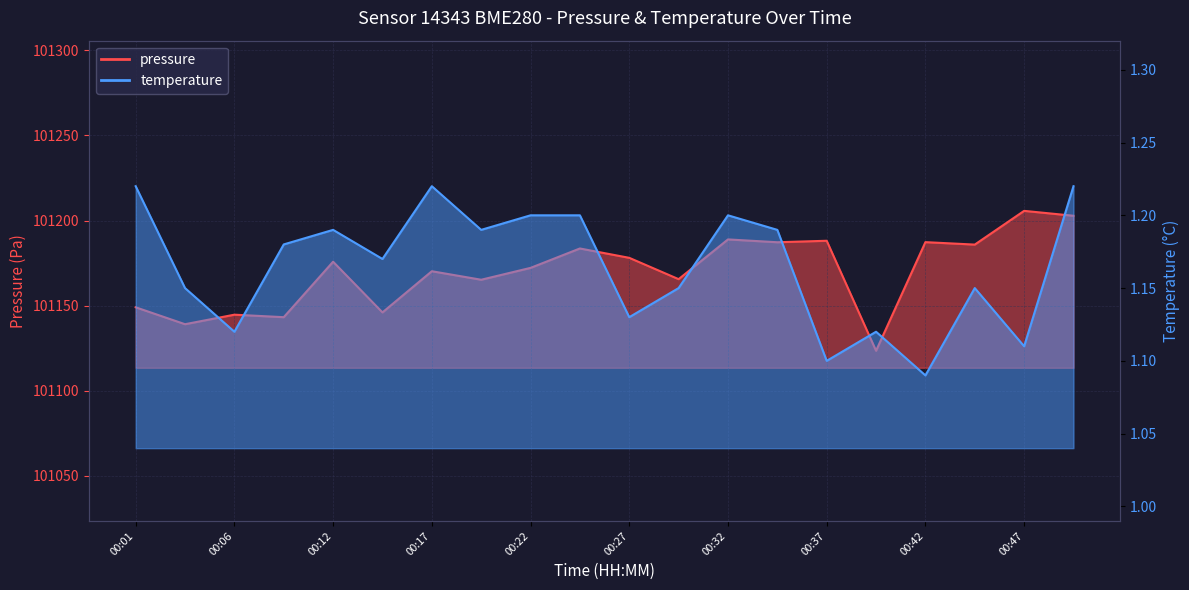

The pressure series shows 101165.6 at 00:29. True or false?

True